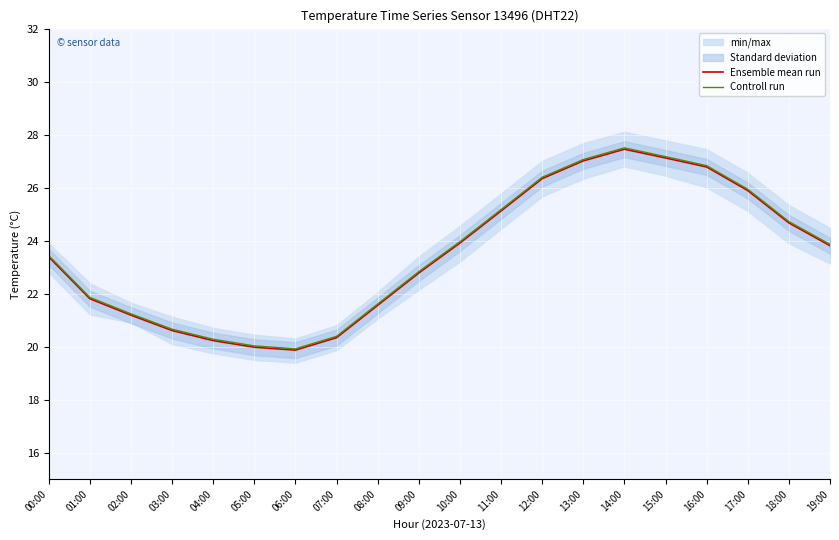

Rank the series by their average value, from highest to lowest.

Controll run, Ensemble mean run